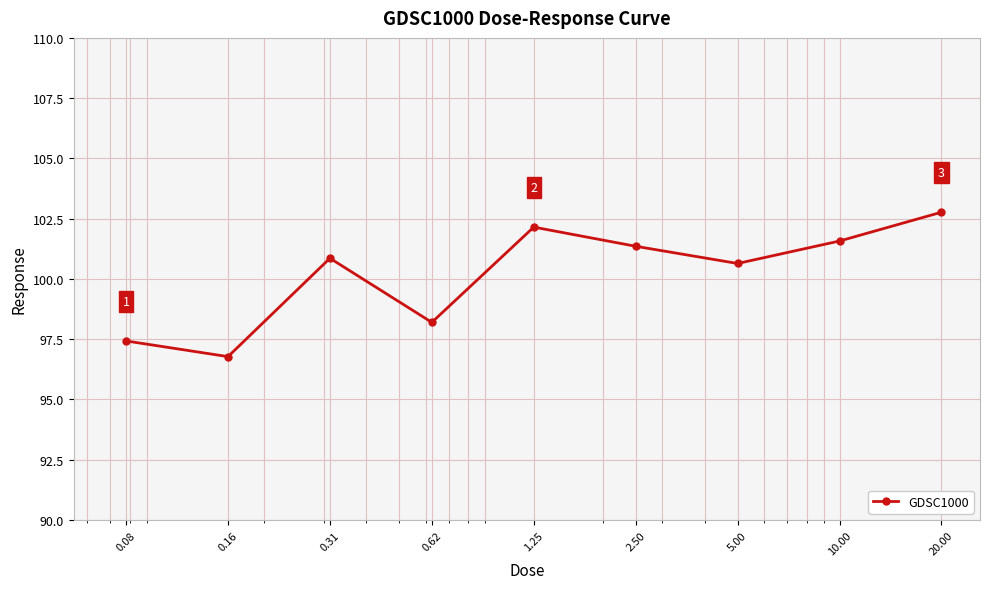

What is the greatest value displayed?

102.8